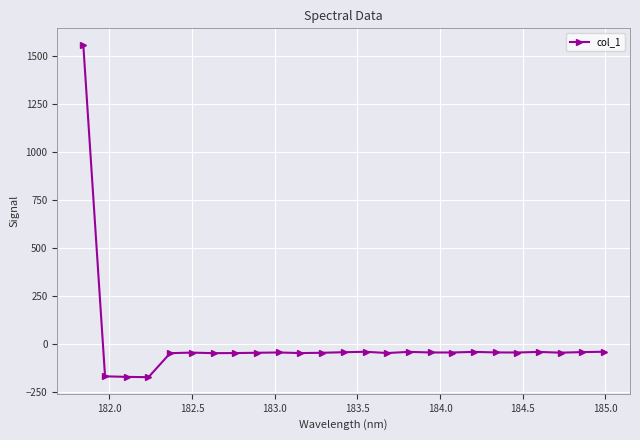

What is the difference between the second highest and minimum values?

132.3